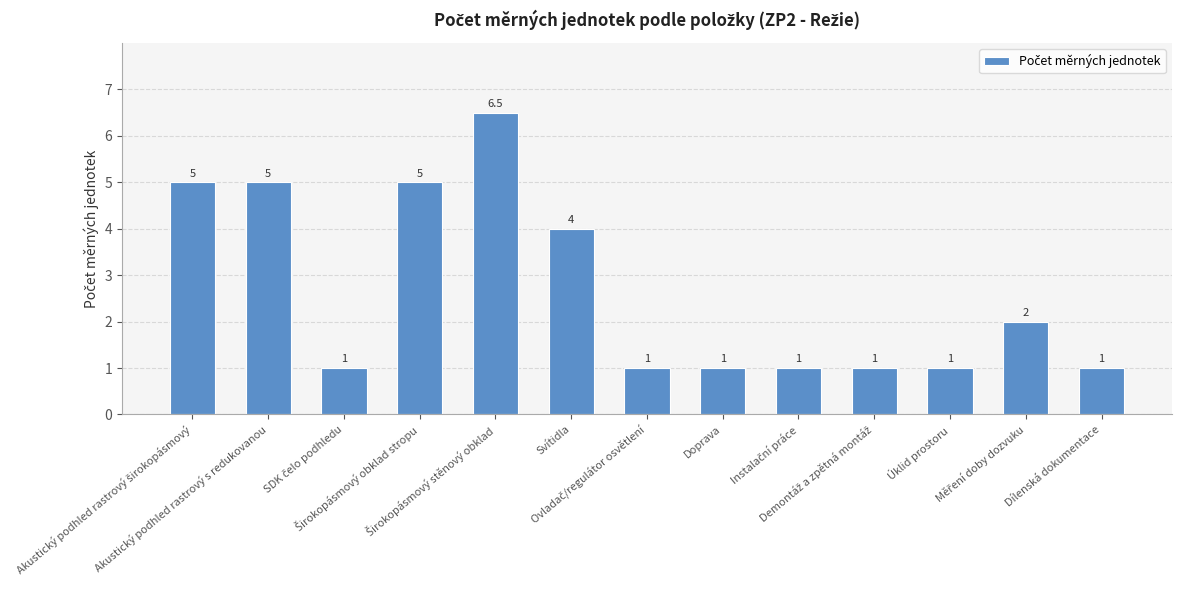

Count the values in the range 1 to 5.

12